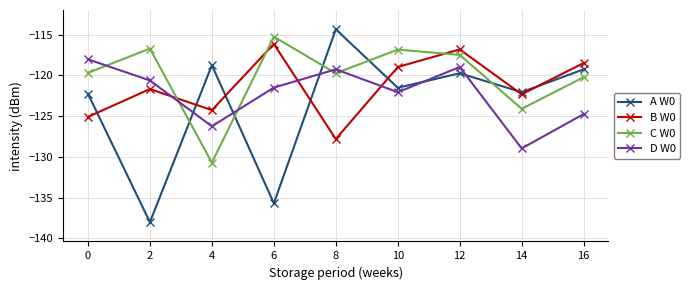

The C W0 series shows -46.1 at 0. True or false?

False